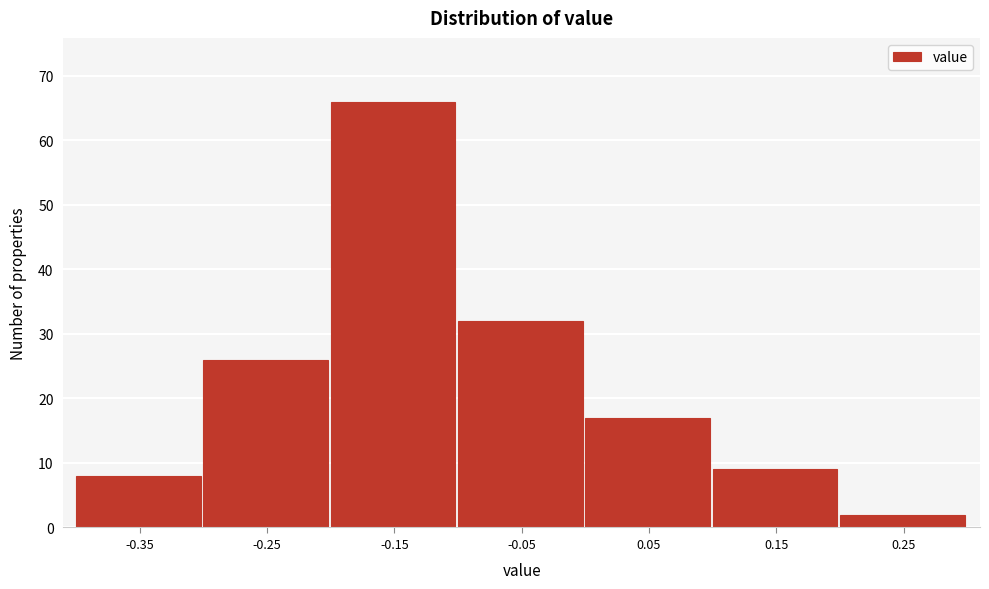

Reading right to left, what are all the values shown in this chart?

0.25=2	0.15=9	0.05=17	-0.05=32	-0.15=66	-0.25=26	-0.35=8